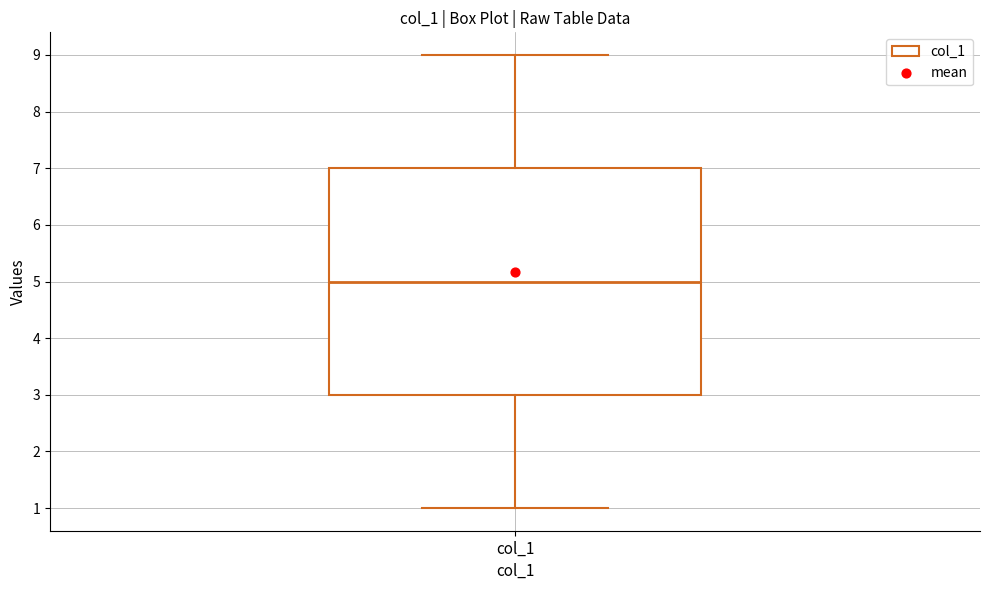

Transcribe this box plot: give where the median line is, the range the box spans, and where the two whiskers end, as read against the y-axis. The values are not printed on the chart, so give them approximately, as read against the axis.

median 5, box 3 to 7, whiskers 1 to 9